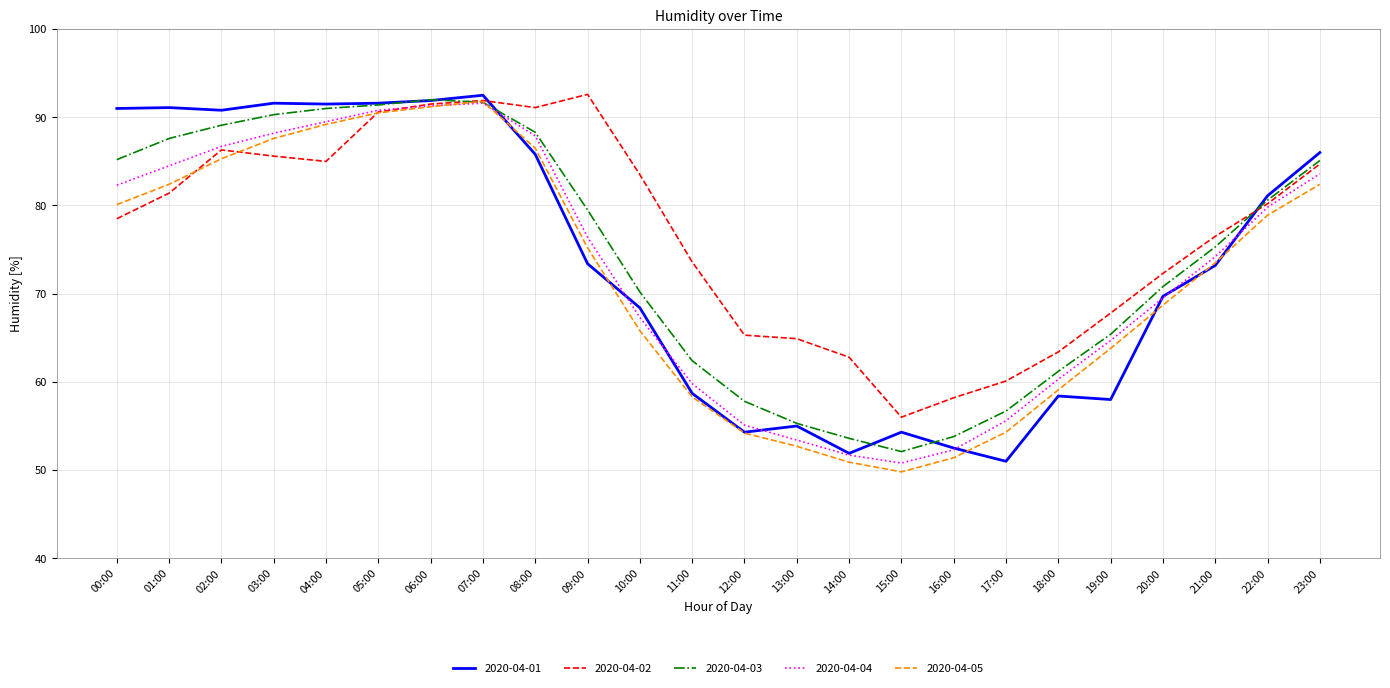

What is the total value across all series at 22:00?

400.6